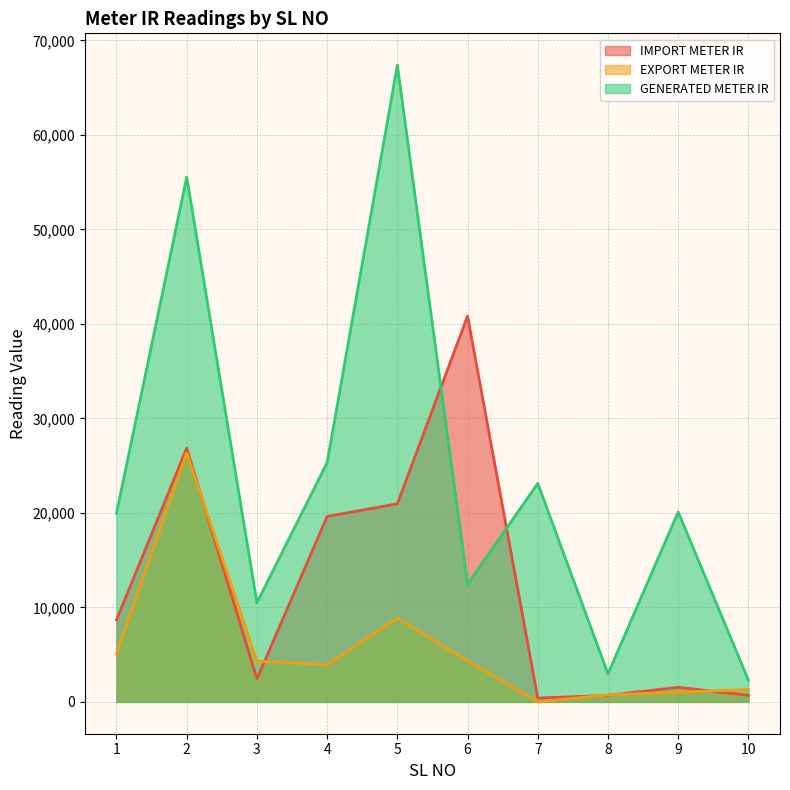

Does the chart have visible grid lines?

Yes